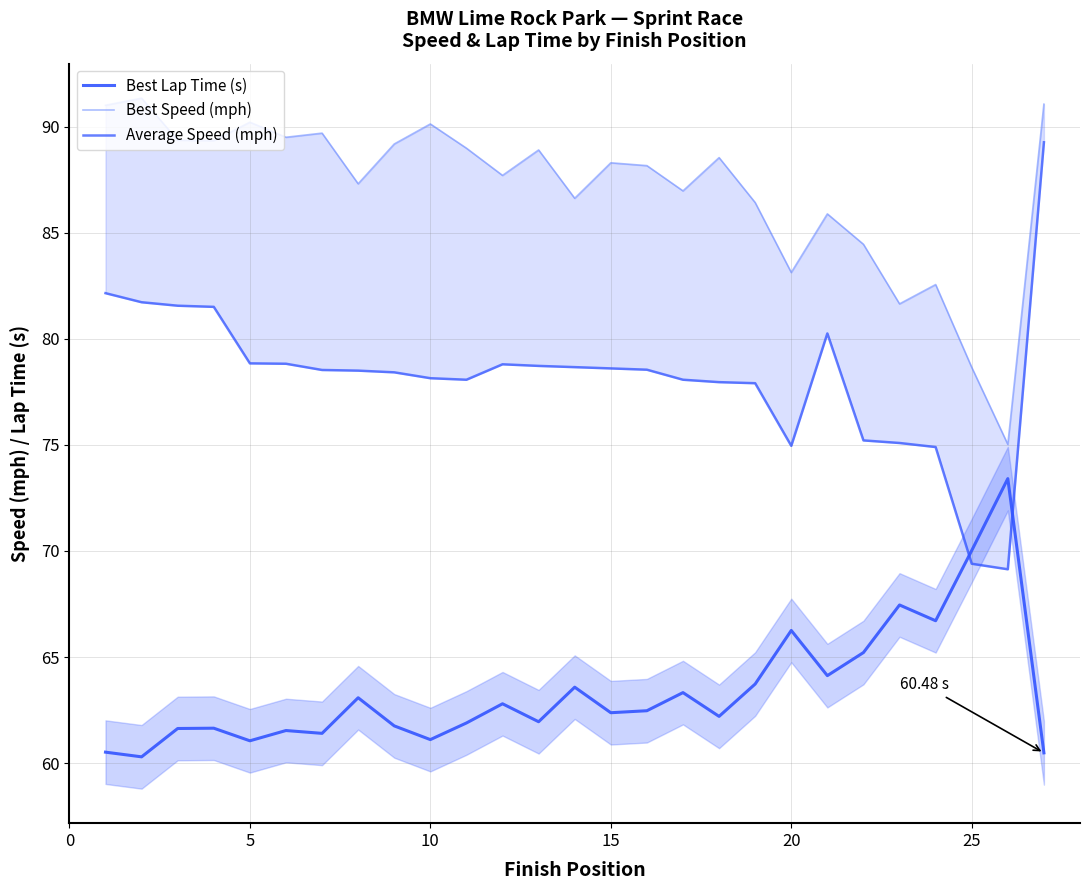

List the series in order of their overall mean, highest first.

Best Speed (mph), Average Speed (mph), Best Lap Time (s)